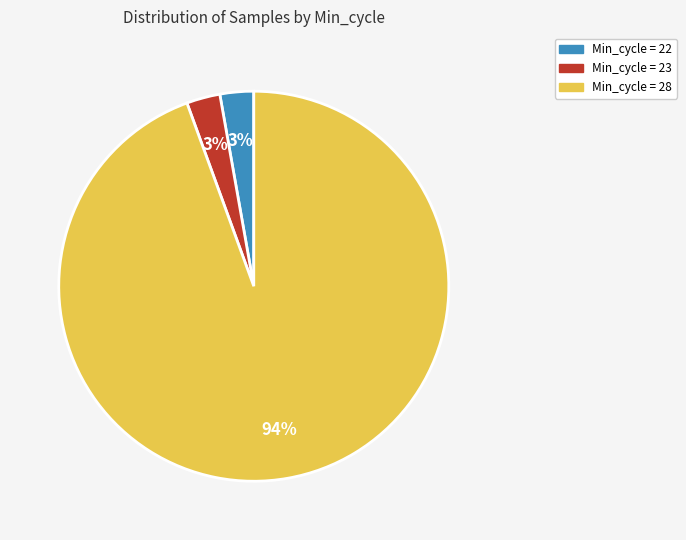

How many slices are in this pie chart?

3